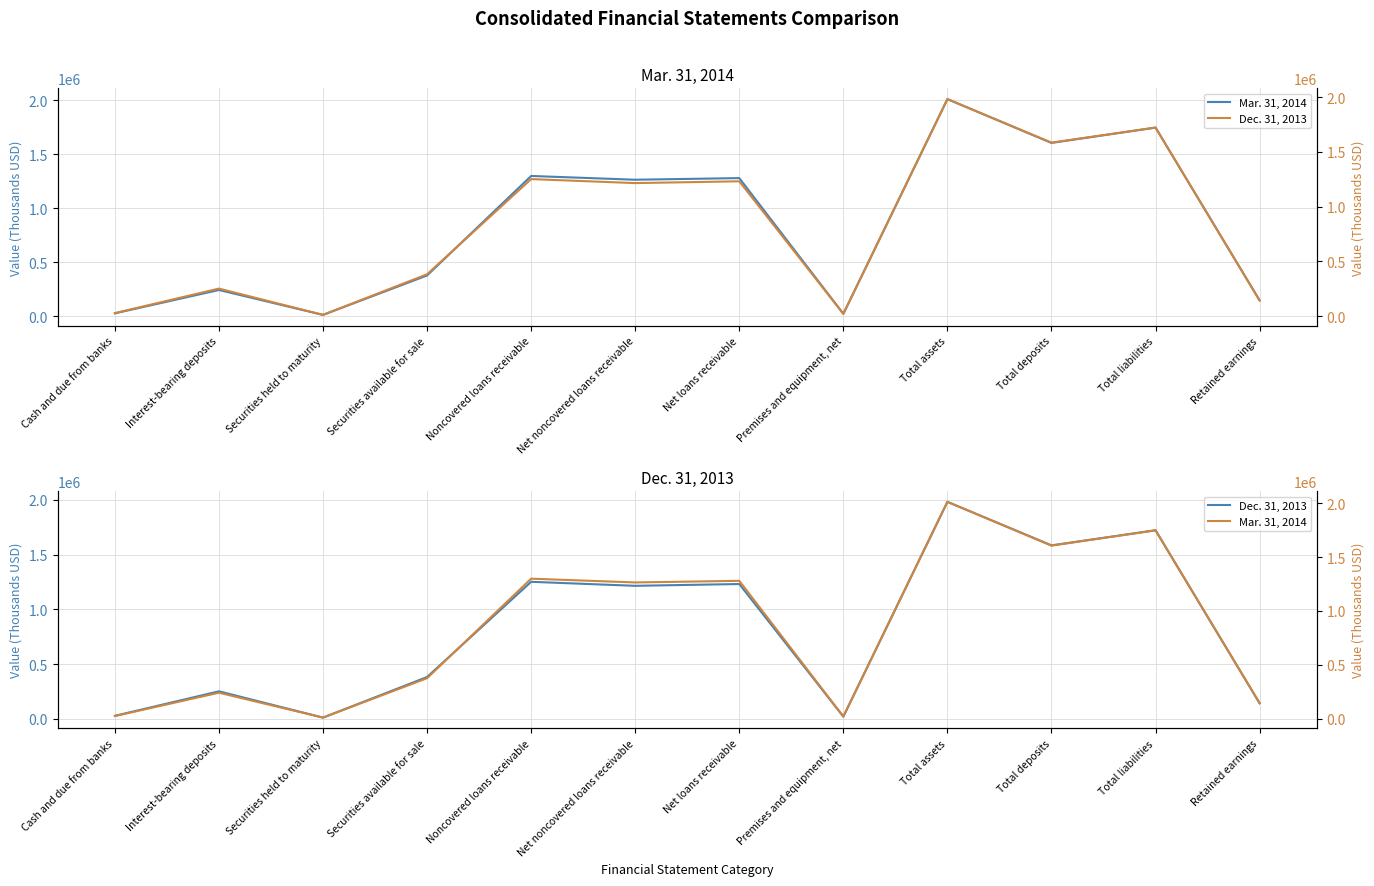

Reading left to right, transcribe all the data shown in this chart.

Mar. 31, 2014: 24995	241579	10700	376287	1299328	1264410	1279456	20719	2012053	1605906	1747467	145428
Dec. 31, 2013: 28062	251777	11720	382479	1251416	1214809	1231180	20833	1981423	1584086	1722236	142528